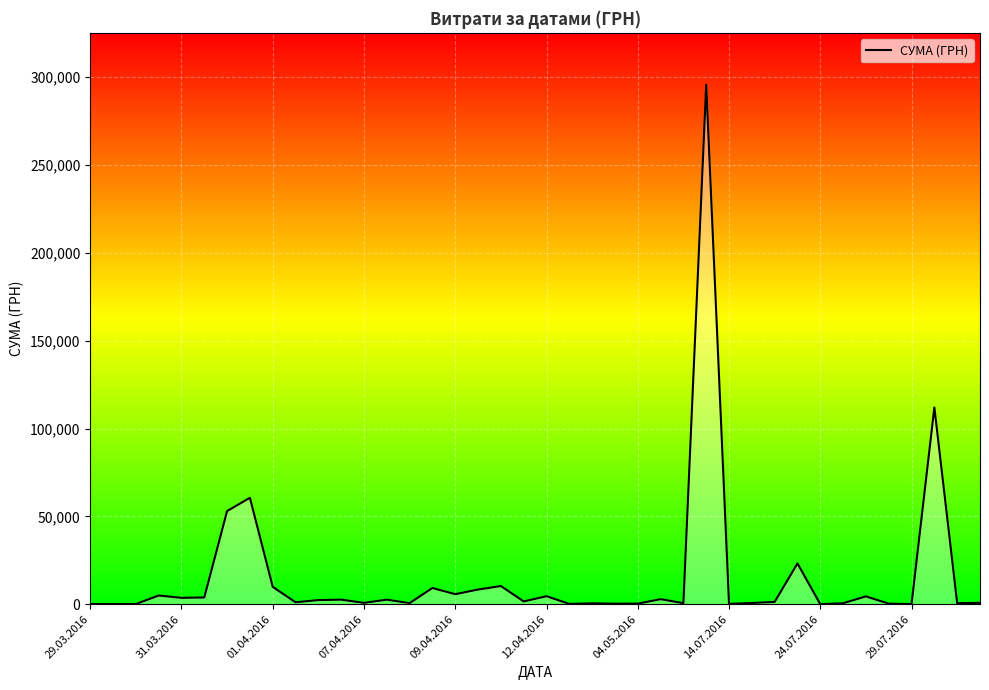

What is the sum of all values?

630977.9